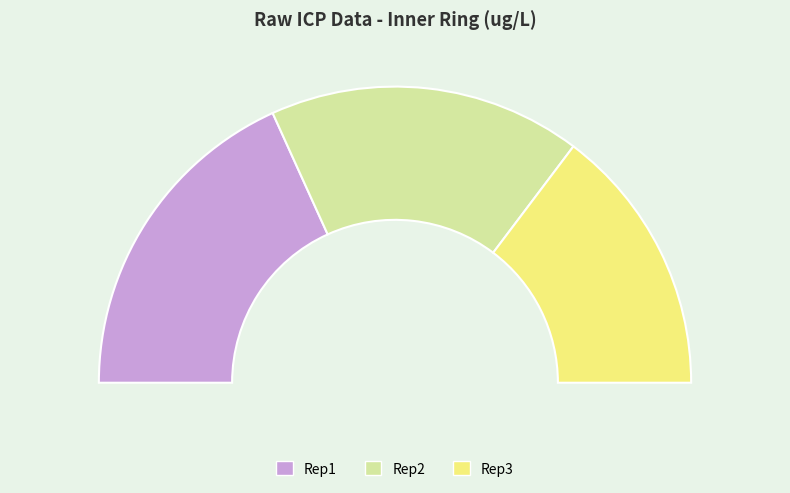

To the nearest percent, what portion does Rep2 represent?

34%